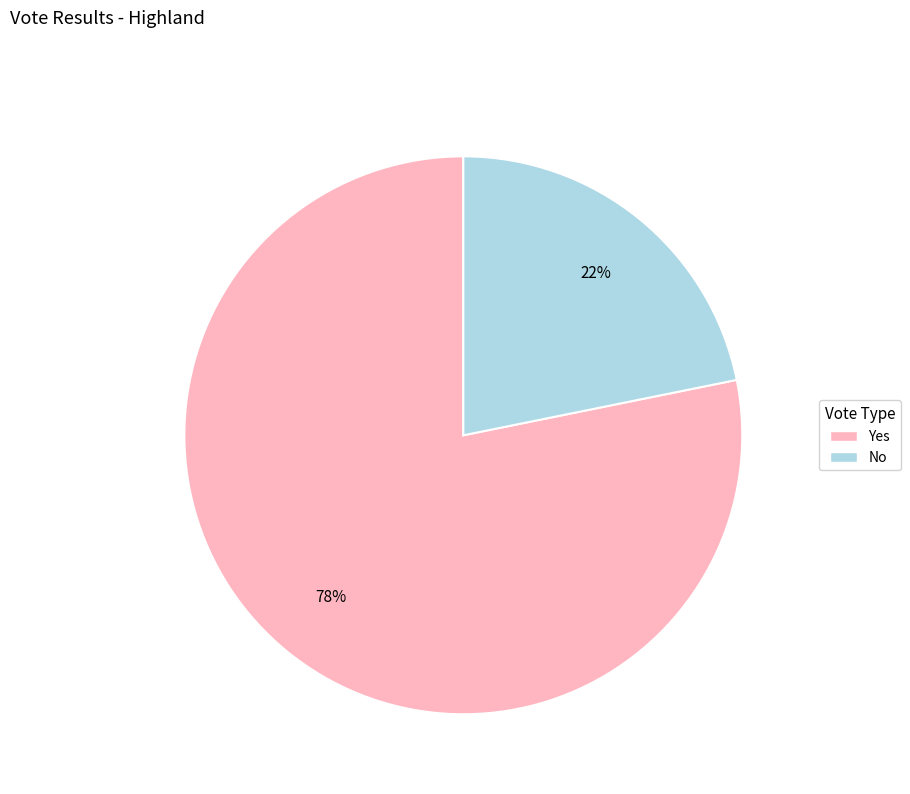

Is the sum of No and Yes greater than half?

Yes